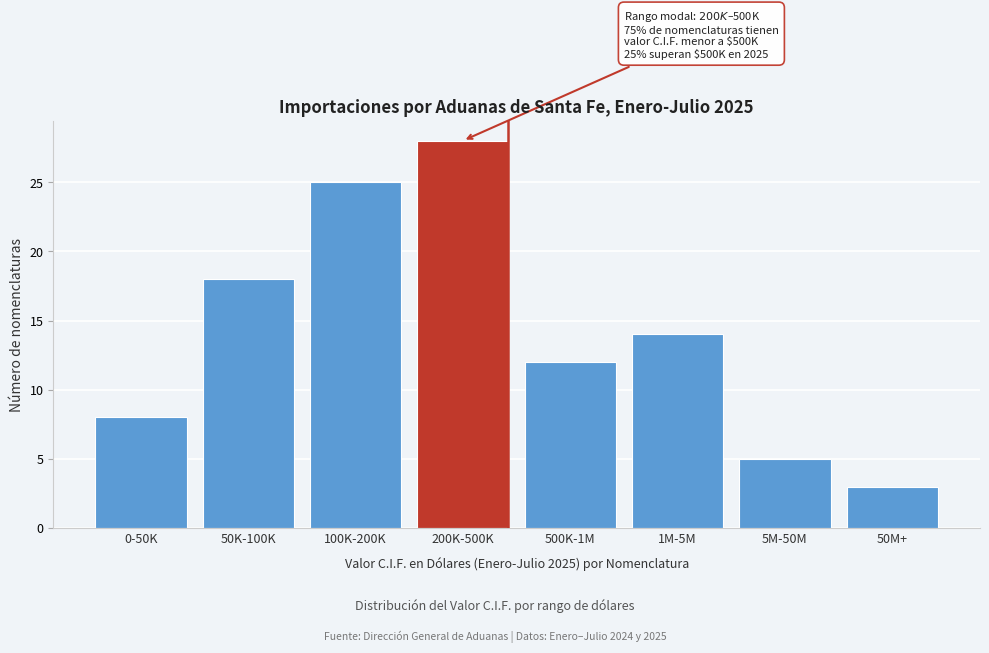

Reading left to right, transcribe all the data shown in this chart.

0-50K=8	50K-100K=18	100K-200K=25	200K-500K=28	500K-1M=12	1M-5M=14	5M-50M=5	50M+=3